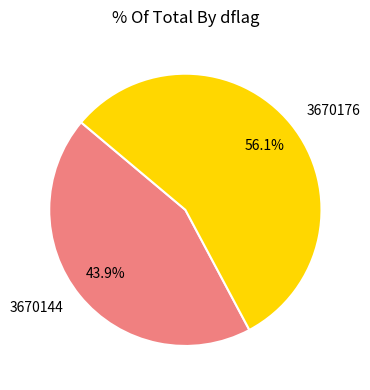

What percentage is the 3670176 slice, to the nearest percent?

56%